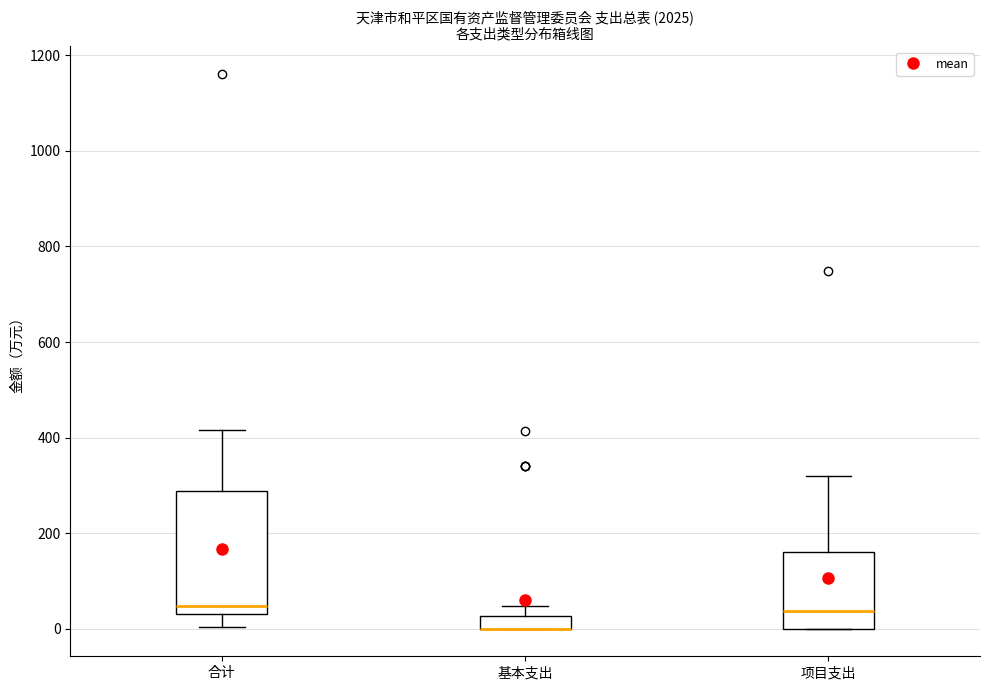

Which box is the tallest, from its lower edge to its upper edge?

合计